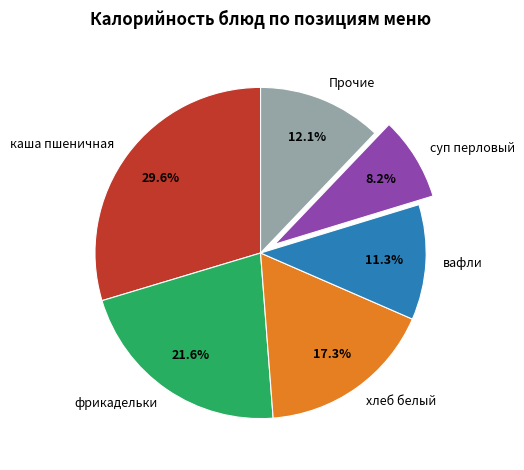

What is the ratio of the value at хлеб белый to the value at фрикадельки?

0.8